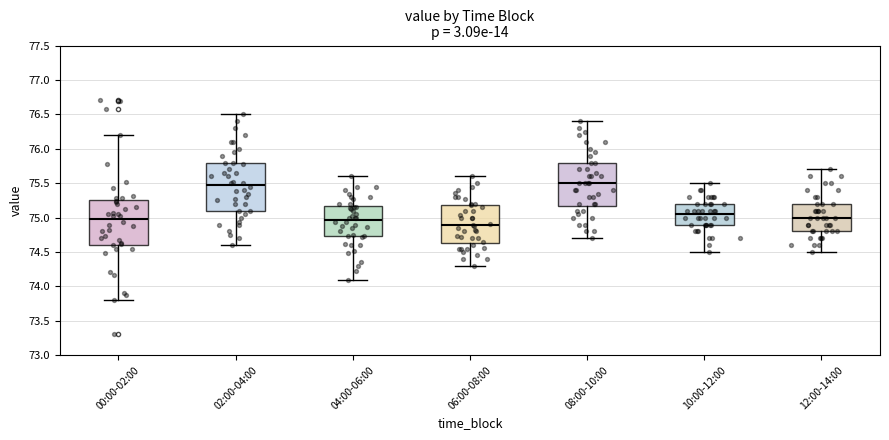

Reading left to right, transcribe this box plot: for each box, give where its median line is, the range the box spans, and where its two whiskers end, as read against the y-axis. The values are not printed on the chart, so give them approximately, as read against the axis.

00:00-02:00: median 75.00, box 74.60 to 75.25, whiskers 73.80 to 76.20
02:00-04:00: median 75.45, box 75.10 to 75.80, whiskers 74.60 to 76.50
04:00-06:00: median 74.95, box 74.75 to 75.15, whiskers 74.10 to 75.60
06:00-08:00: median 74.90, box 74.65 to 75.20, whiskers 74.30 to 75.60
08:00-10:00: median 75.50, box 75.20 to 75.80, whiskers 74.70 to 76.40
10:00-12:00: median 75.05, box 74.90 to 75.20, whiskers 74.50 to 75.50
12:00-14:00: median 75.00, box 74.80 to 75.20, whiskers 74.50 to 75.70